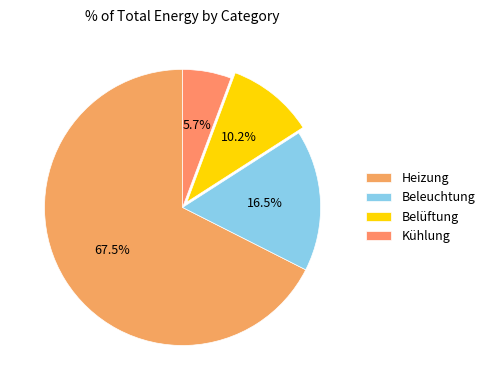

Does Heizung account for over 50% of the chart?

Yes